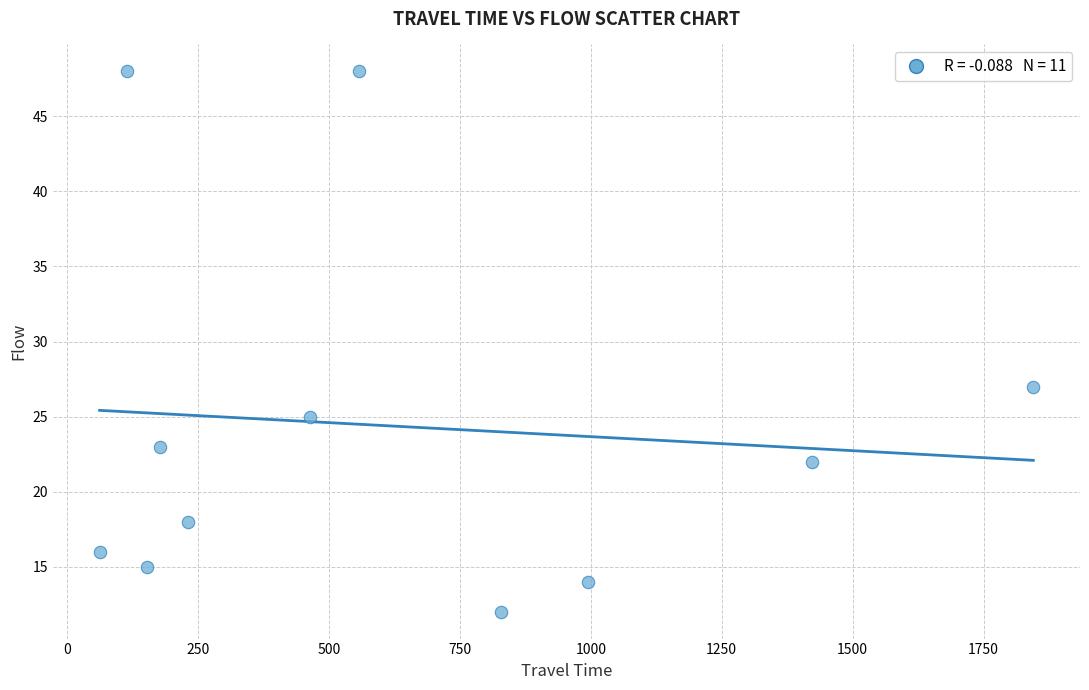

What Y value in the scatter plot is closest to 30?

27